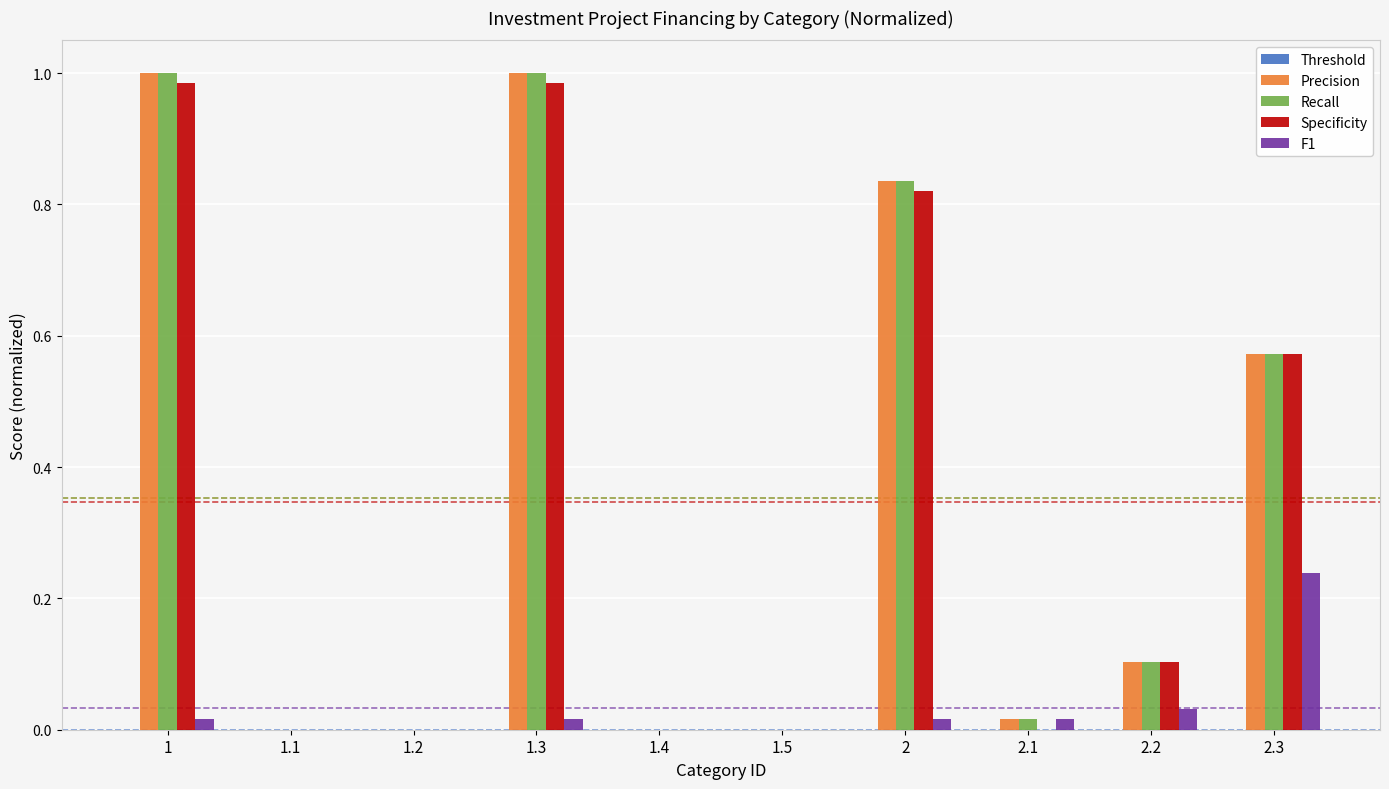

What is the sum of all Precision values?

3.5